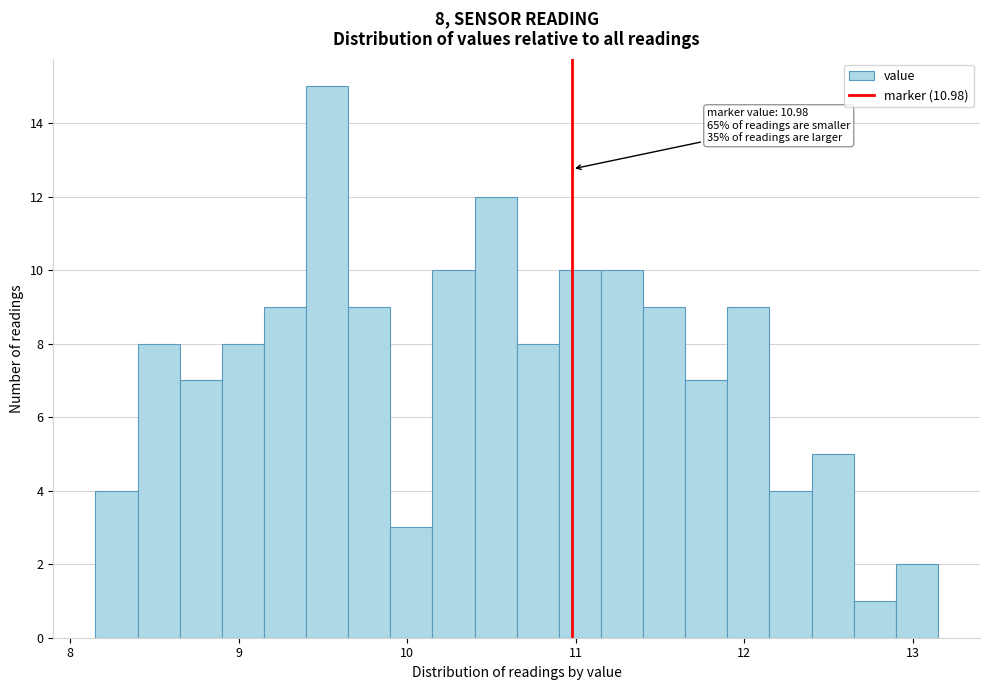

Around what value on the x-axis is the tallest bar? Give the approximate position of its centre, as read against the axis.

9.5